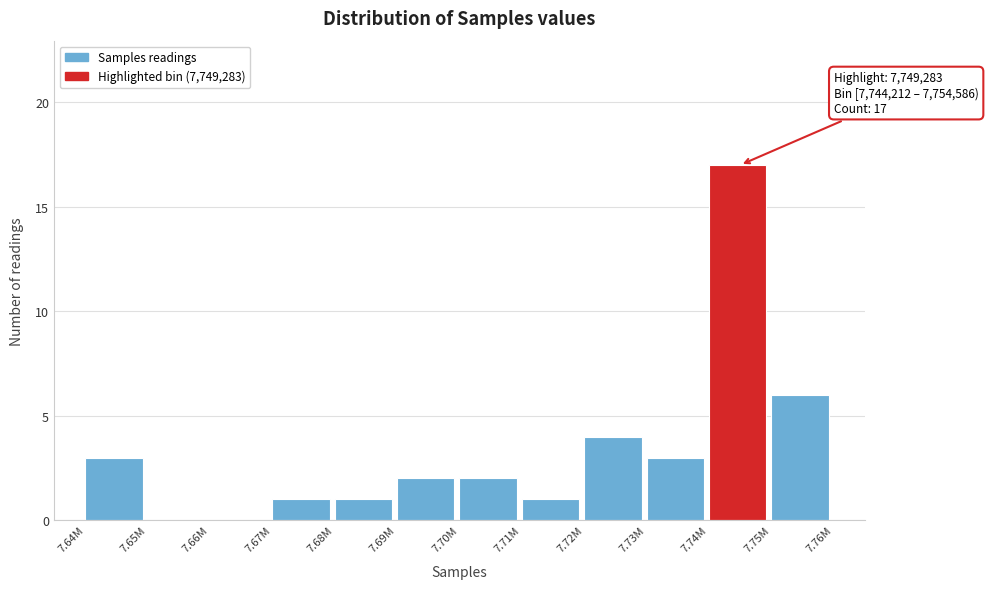

Reading left to right, what are all the values shown in this chart?

7.64M=3	7.65M=0	7.66M=0	7.67M=1	7.68M=1	7.69M=2	7.70M=2	7.71M=1	7.72M=4	7.73M=3	7.74M=17	7.75M=6